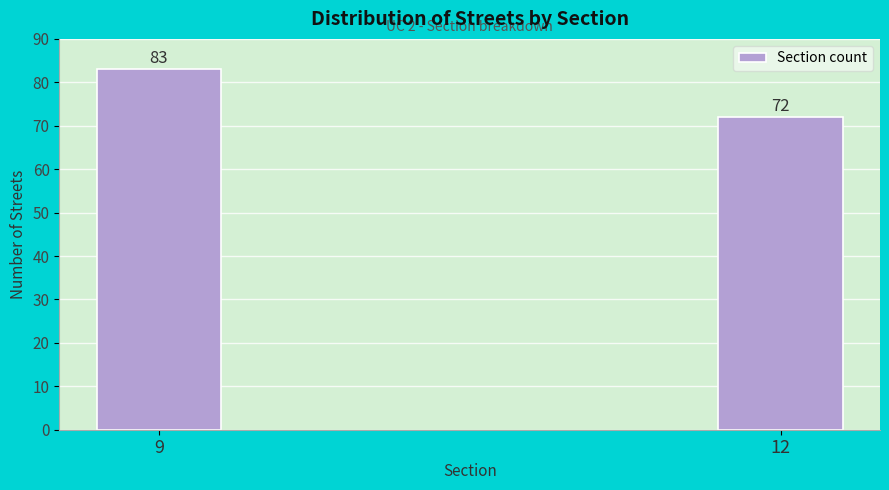

Reading left to right, what are all the values shown in this chart?

9=83	12=72